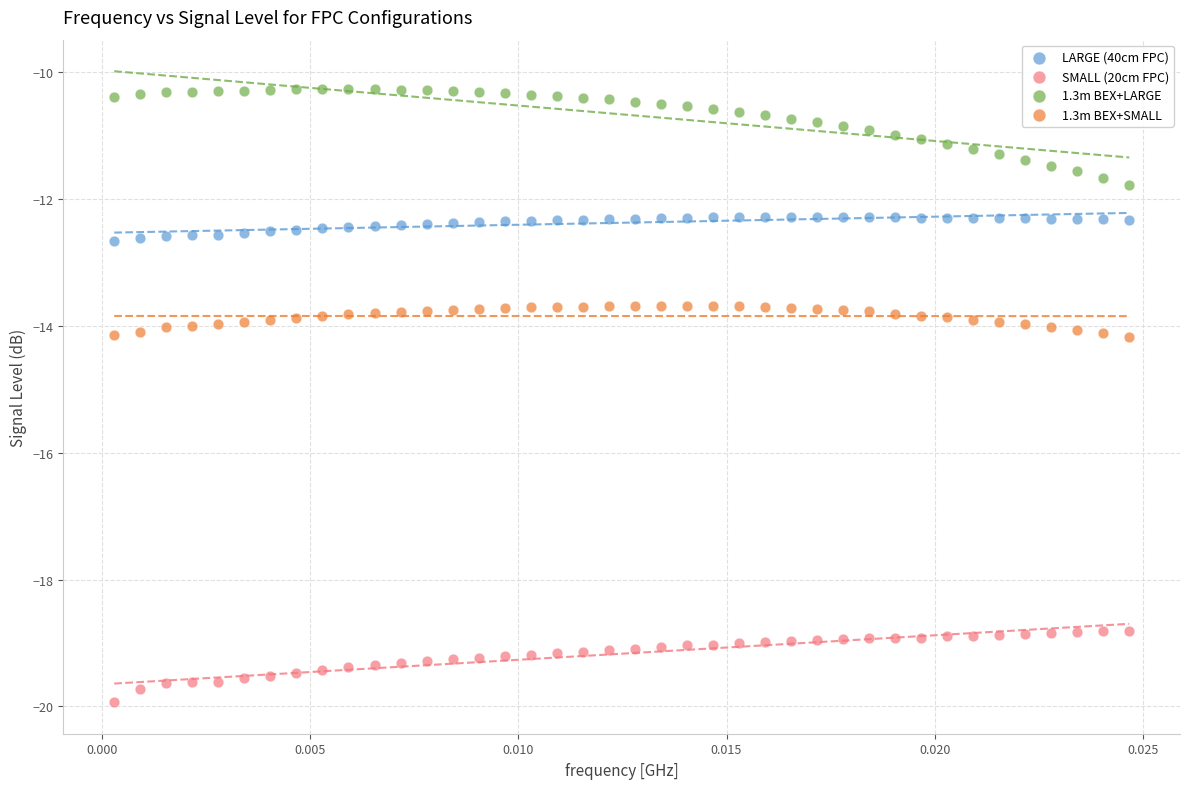

Across all data points, what is the range of Y values (max minus min)?

9.7